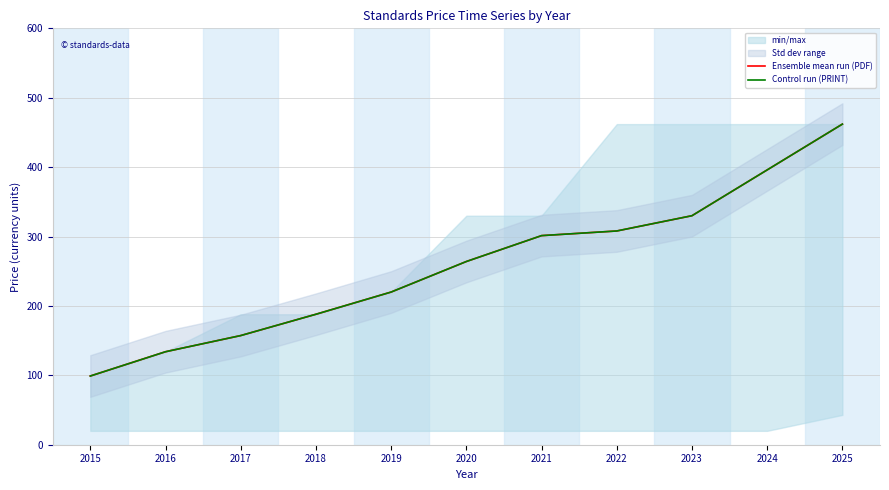

True or false: Ensemble mean run (PDF) and Control run (PRINT) cross at least once.

False